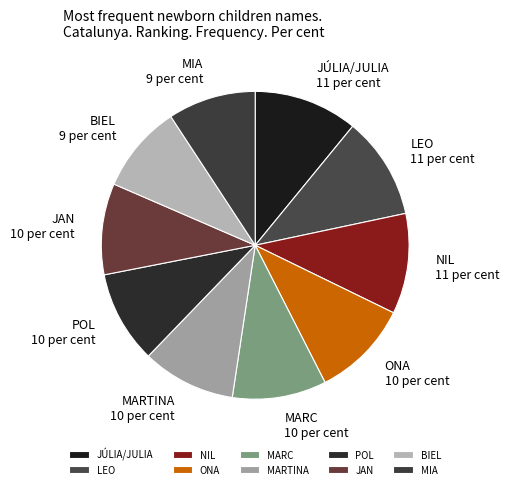

How many segments does this pie chart have?

10